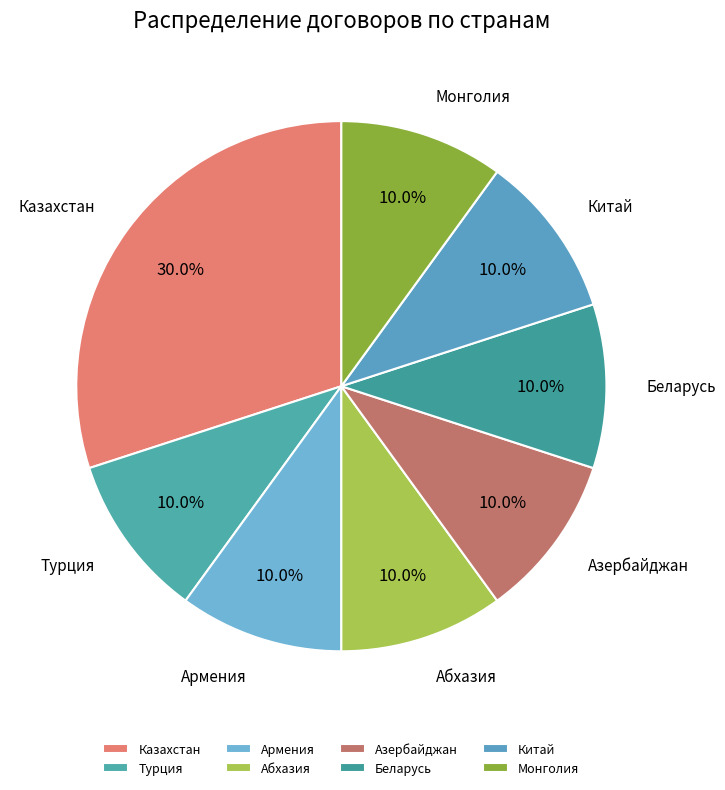

To the nearest percent, what percentage of the pie is Казахстан?

30%